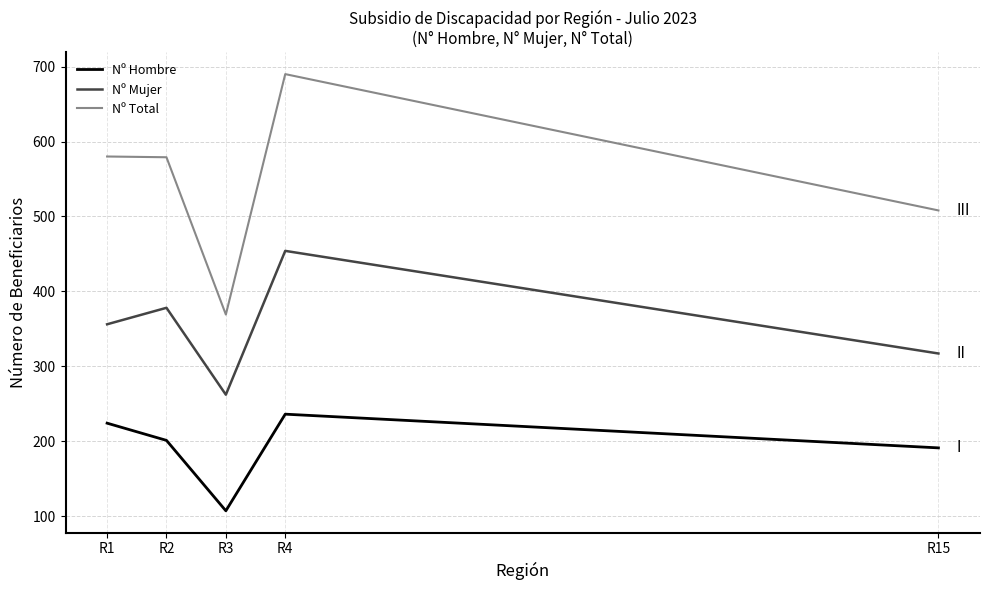

How many lines are shown in the chart?

3